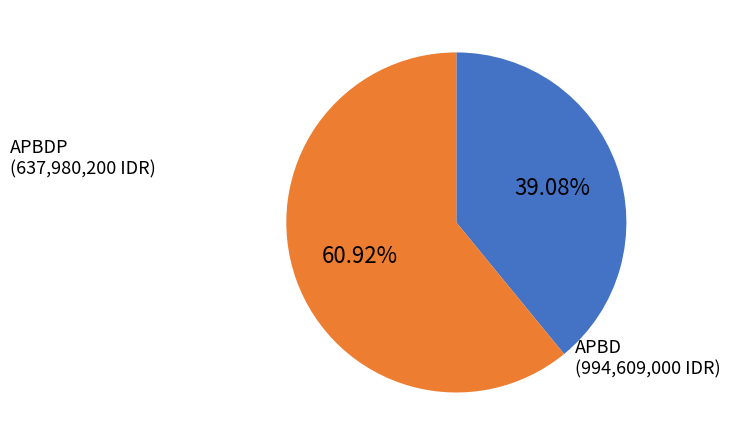

Is there a majority slice in this chart?

Yes